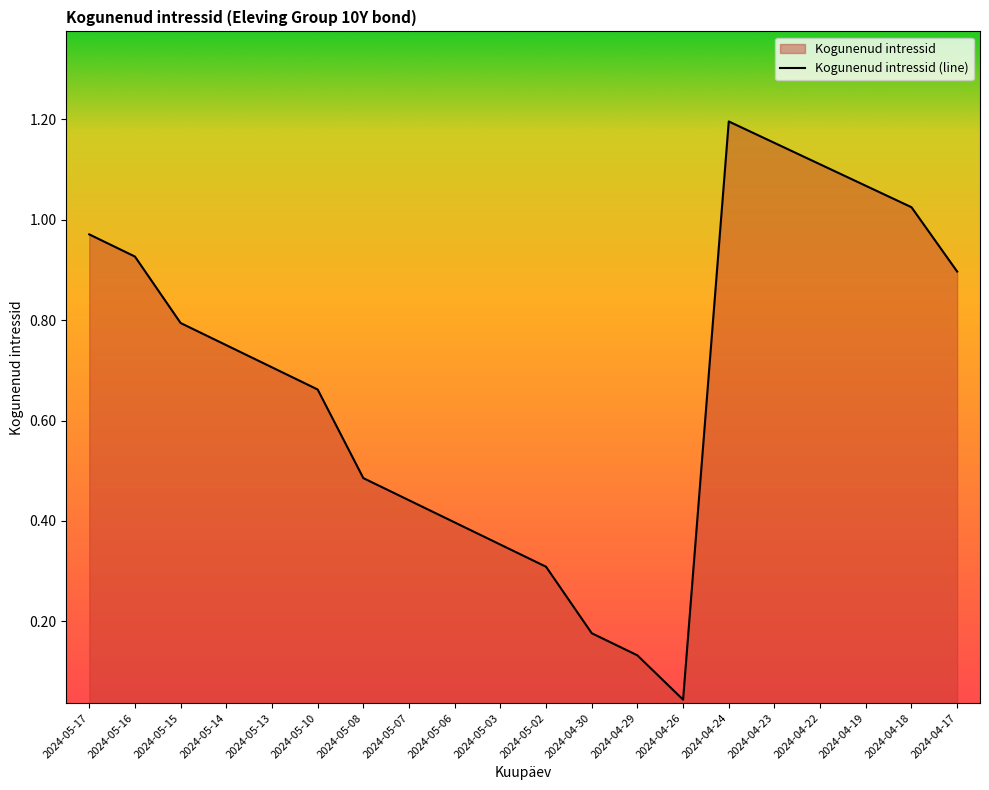

Reading left to right, what are all the values shown in this chart?

1.0	0.9	0.8	0.8	0.7	0.7	0.5	0.4	0.4	0.4	0.3	0.2	0.1	0.0	1.2	1.2	1.1	1.1	1.0	0.9